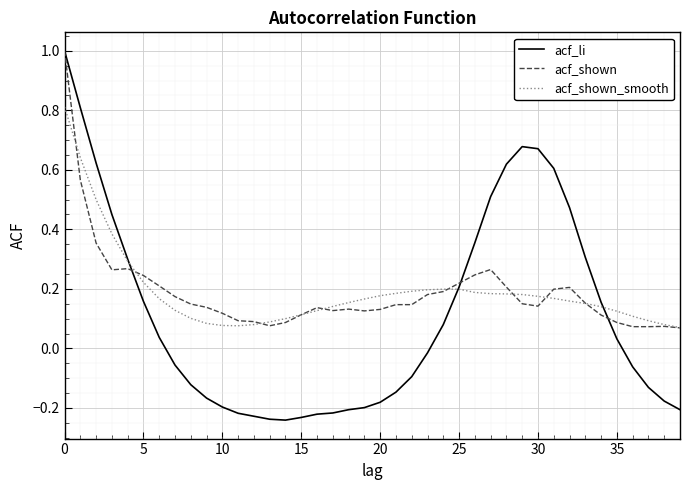

What is the maximum value shown in the chart?

1.0